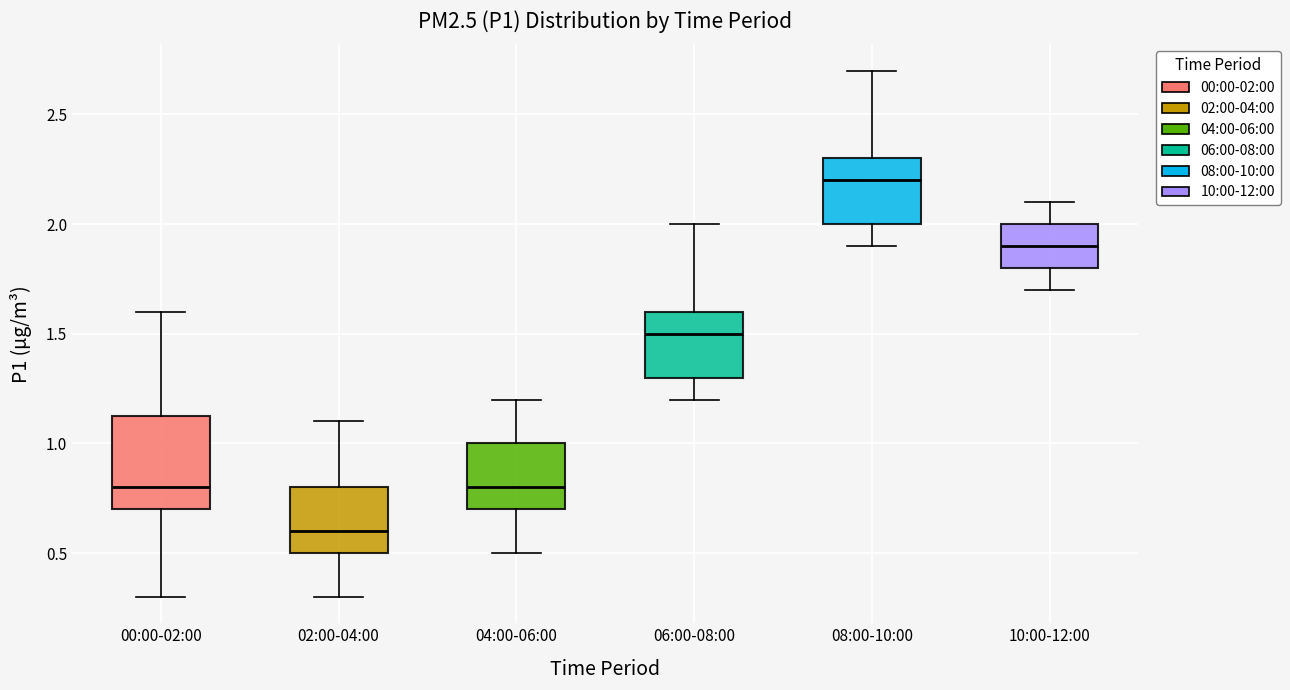

Which box has the highest median line?

08:00-10:00